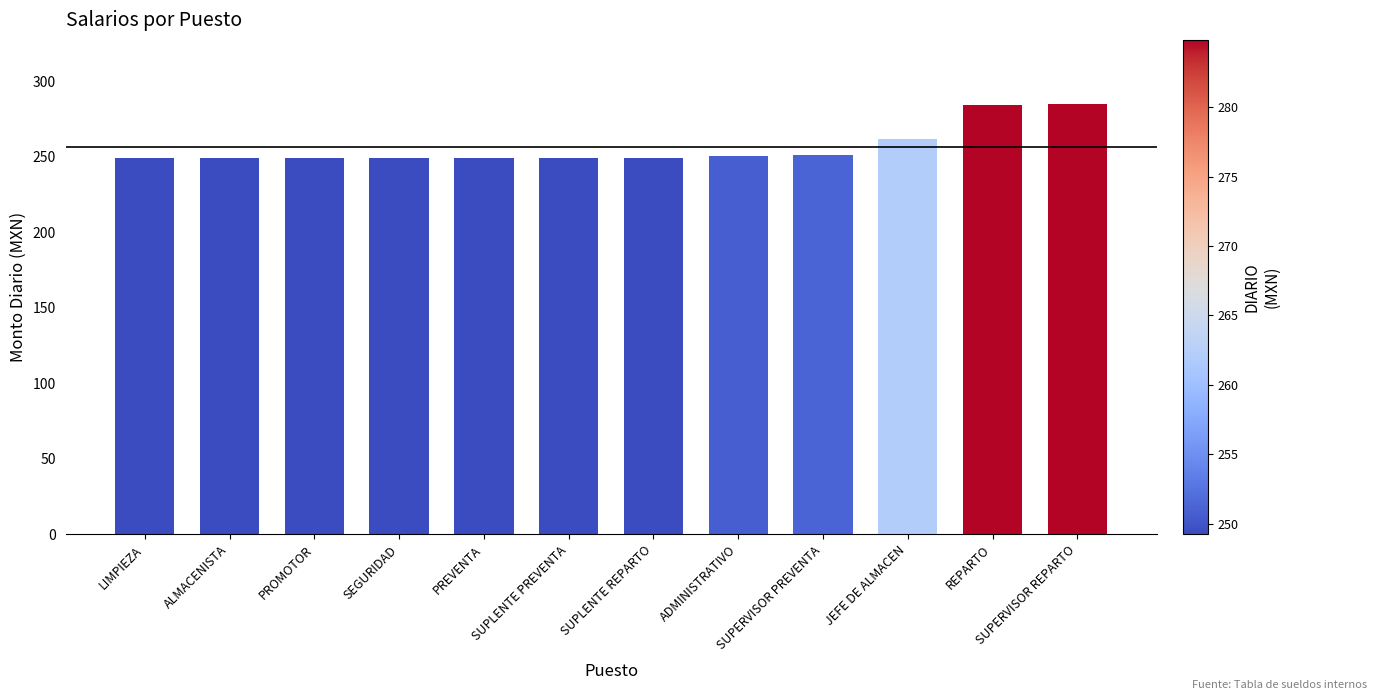

What is the sum of all values?

3078.3